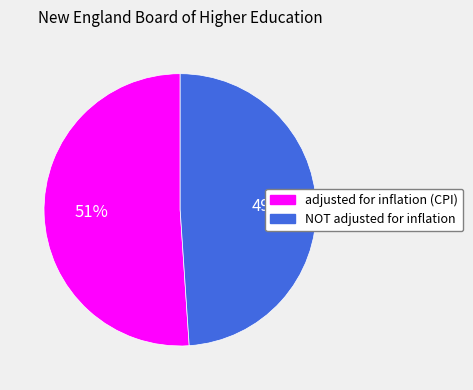

Do adjusted for inflation (CPI) and NOT adjusted for inflation together represent more than half of the pie?

Yes